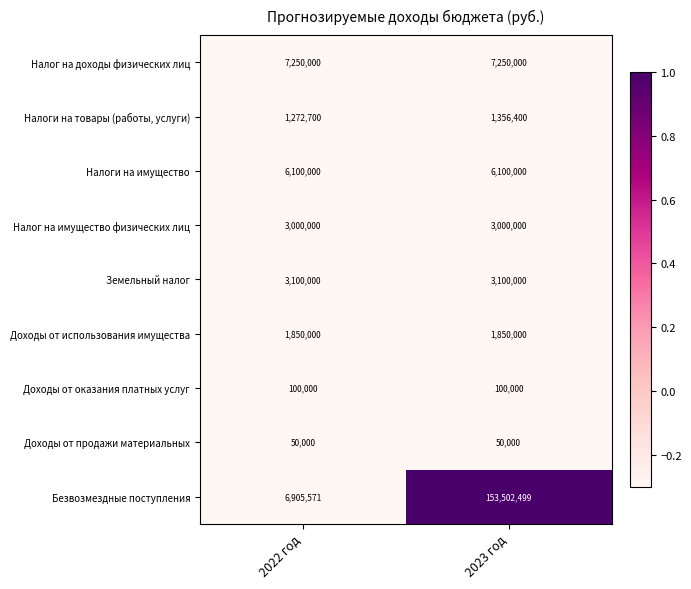

Reading left to right, extract all data points from this chart.

Налог на доходы физических лиц: 7250000	7250000
Налоги на товары (работы, услуги): 1272700	1356400
Налоги на имущество: 6100000	6100000
Налог на имущество физических лиц: 3000000	3000000
Земельный налог: 3100000	3100000
Доходы от использования имущества: 1850000	1850000
Доходы от оказания платных услуг: 100000	100000
Доходы от продажи материальных: 50000	50000
Безвозмездные поступления: 6905571	153502499